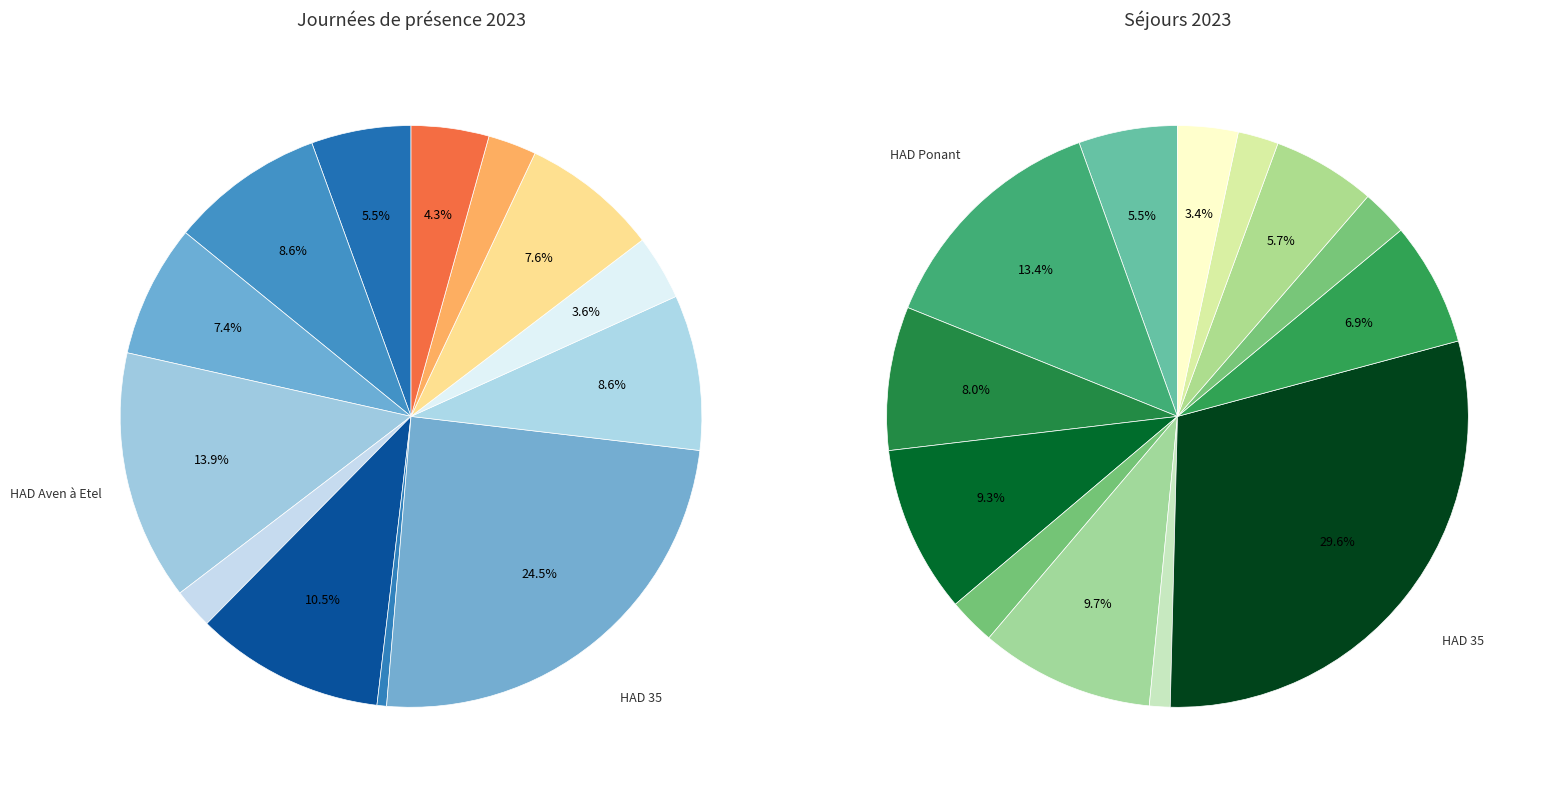

Is there any slice that represents more than half of the pie?

No